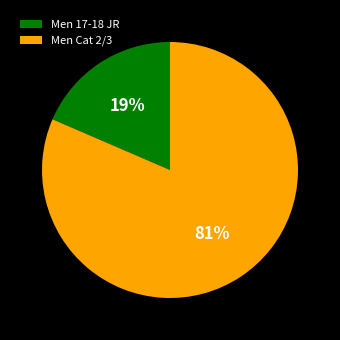

How many segments does this pie chart have?

2